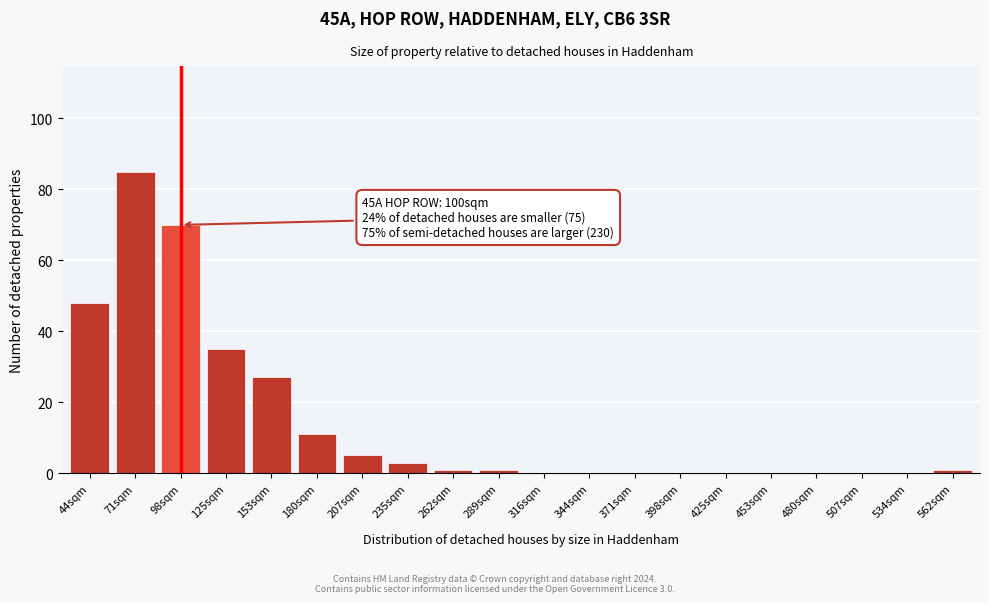

Reading left to right, list all the values displayed in this chart.

44sqm=48	71sqm=85	98sqm=70	125sqm=35	153sqm=27	180sqm=11	207sqm=5	235sqm=3	262sqm=1	289sqm=1	316sqm=0	344sqm=0	371sqm=0	398sqm=0	425sqm=0	453sqm=0	480sqm=0	507sqm=0	534sqm=0	562sqm=1